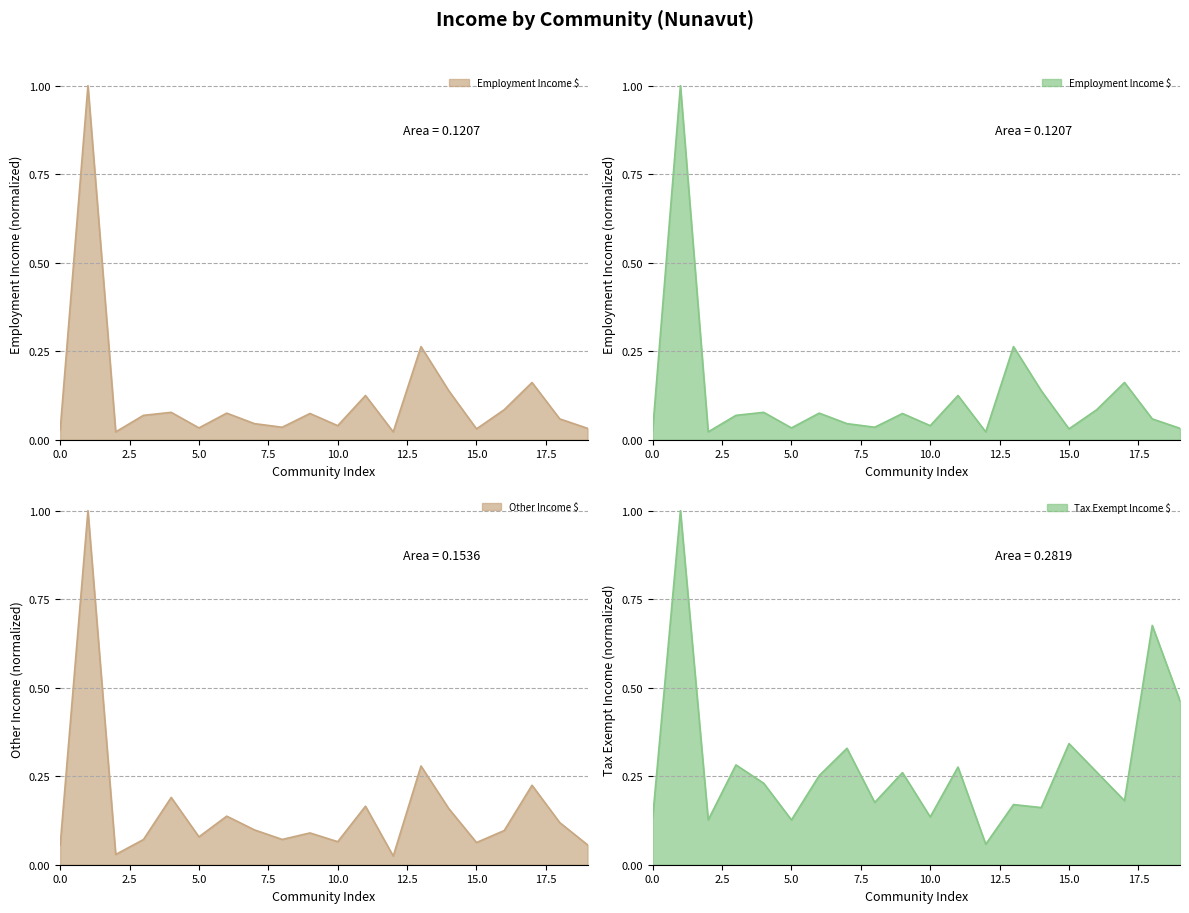

How many times do Employment Income $ and Tax Exempt Income $ cross each other?

2